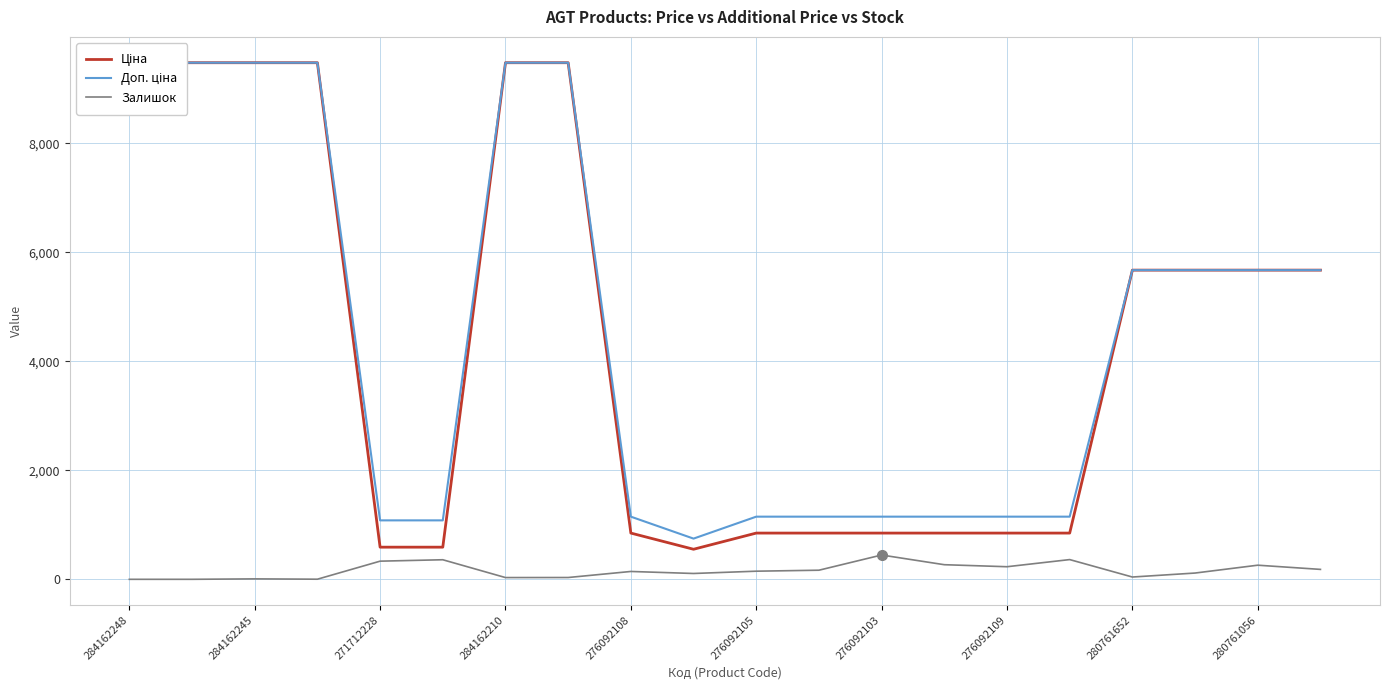

Reading right to left, extract all data points from this chart.

Ціна: 5673.8	5673.8	5673.8	5673.8	848.4	848.4	848.4	848.4	848.4	848.4	551.5	848.4	9480.1	9480.1	589.9	589.9	9480.1	9480.1	9480.1	9480.1
Доп. ціна: 5673.8	5673.8	5673.8	5673.8	1149.7	1149.7	1149.7	1149.7	1149.7	1149.7	747.0	1149.7	9480.1	9480.1	1081.7	1081.7	9480.1	9480.1	9480.1	9480.1
Залишок: 182.0	259.0	115.0	42.0	362.0	231.0	268.0	446.0	167.0	149.0	107.0	144.0	33.0	32.0	359.0	333.0	2.0	8.0	0.0	0.0